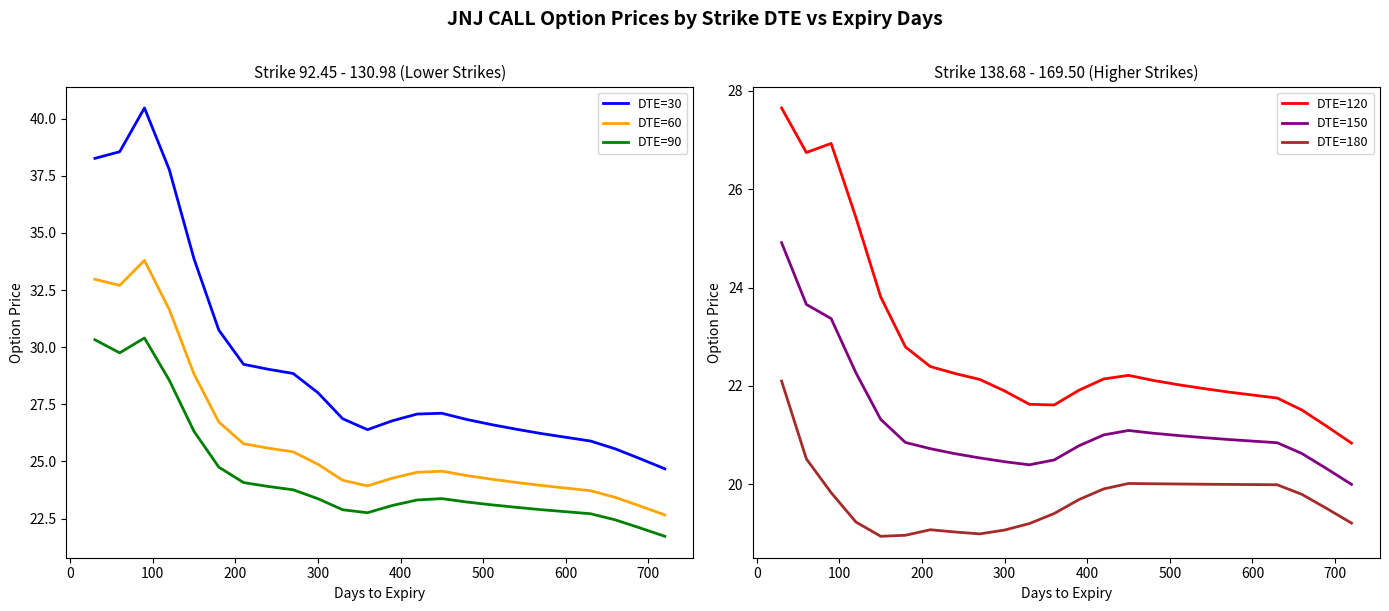

True or false: DTE=150 and DTE=180 cross at least once.

False